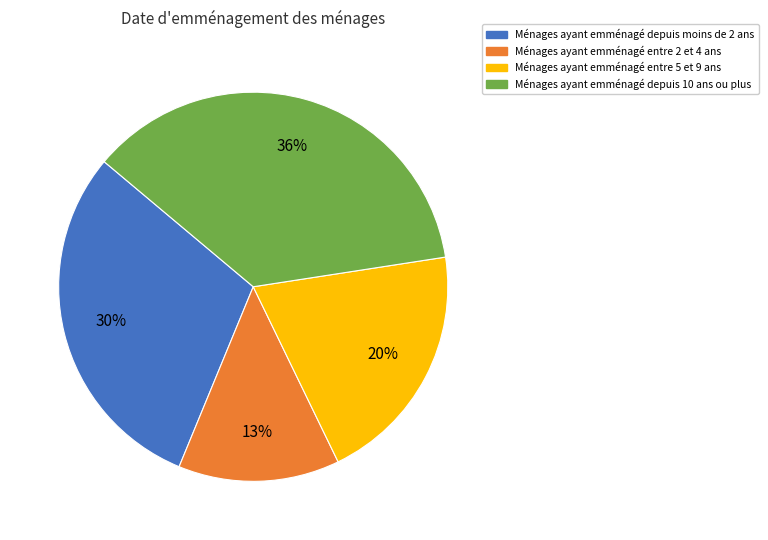

Rank the categories by value from highest to lowest.

Ménages ayant emménagé depuis 10 ans ou plus, Ménages ayant emménagé depuis moins de 2 ans, Ménages ayant emménagé entre 5 et 9 ans, Ménages ayant emménagé entre 2 et 4 ans